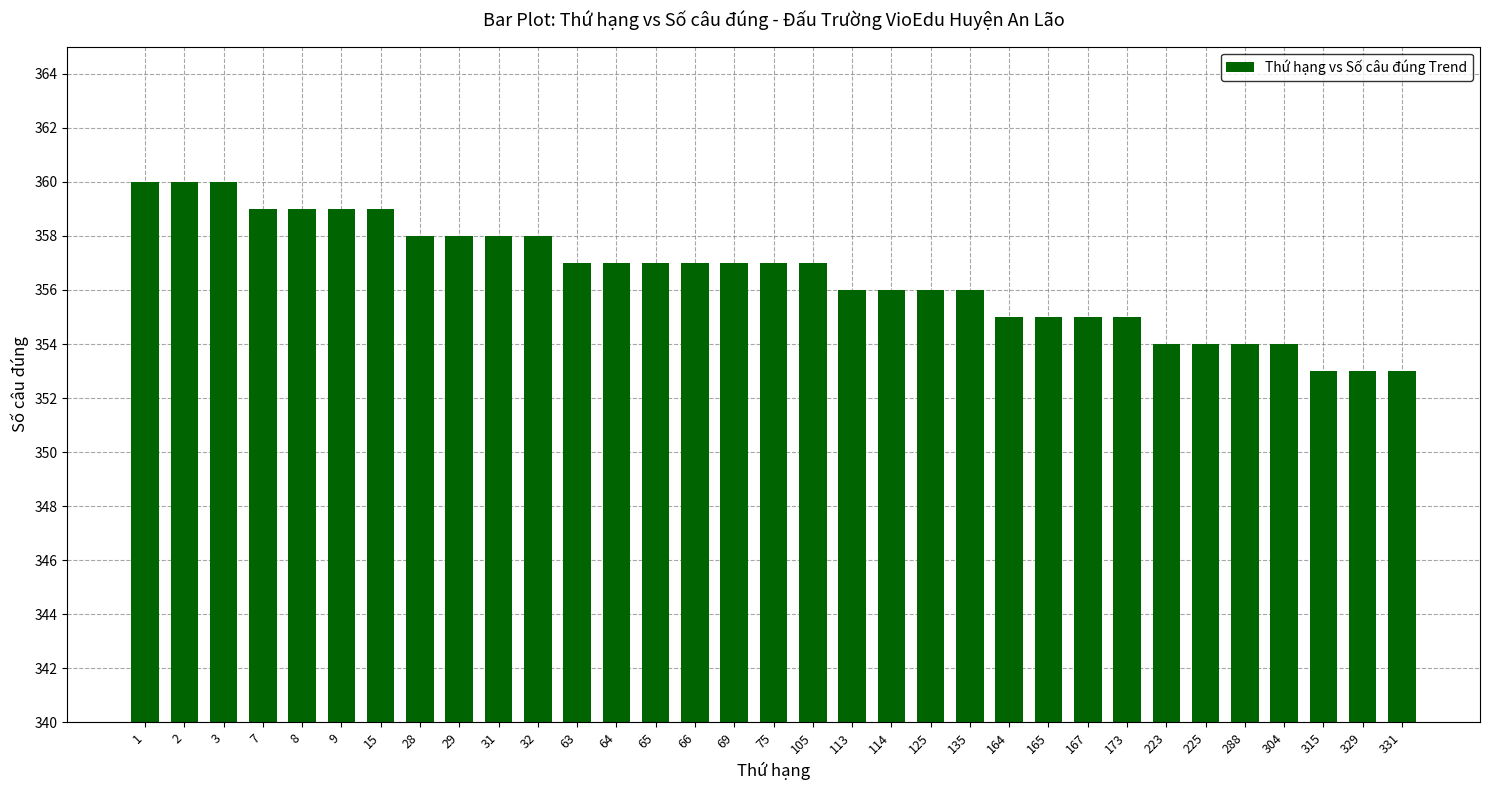

How many values are below 357?

15